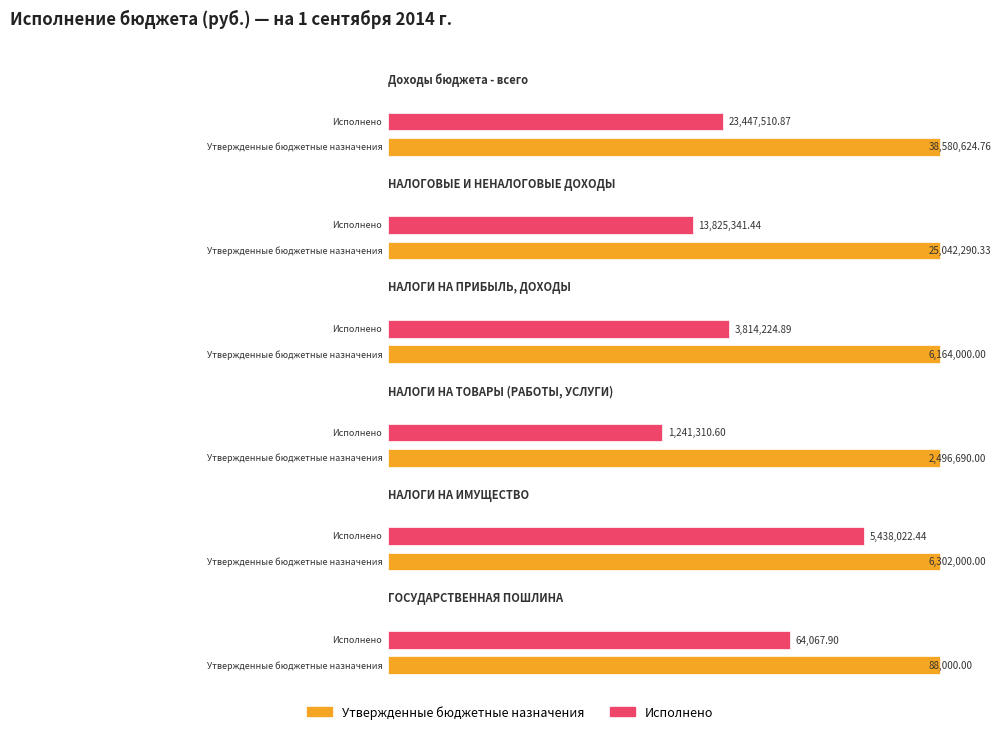

What is the highest value of the Исполнено series?

23447510.9